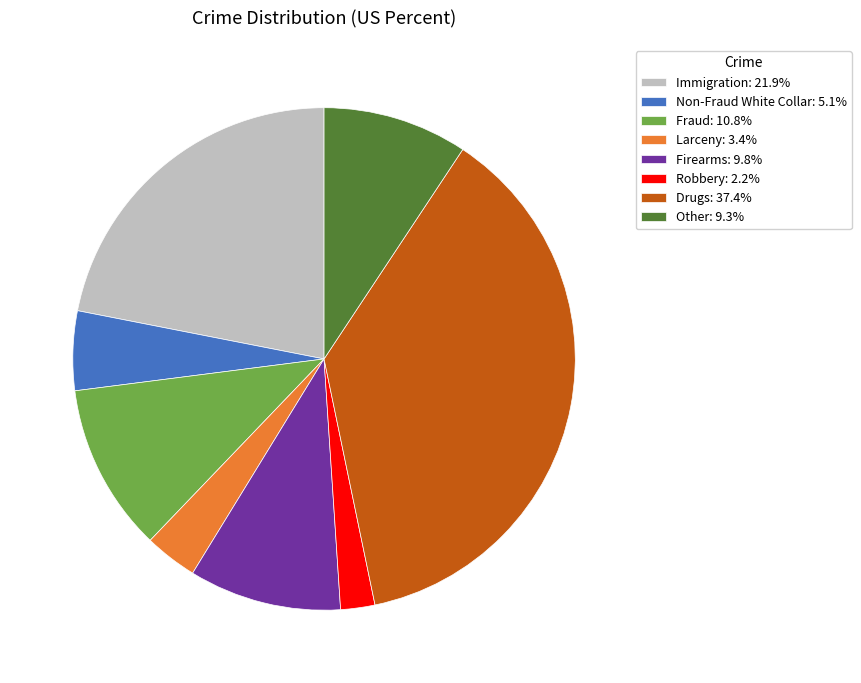

The Fraud slice represents 11% of the pie. True or false?

True